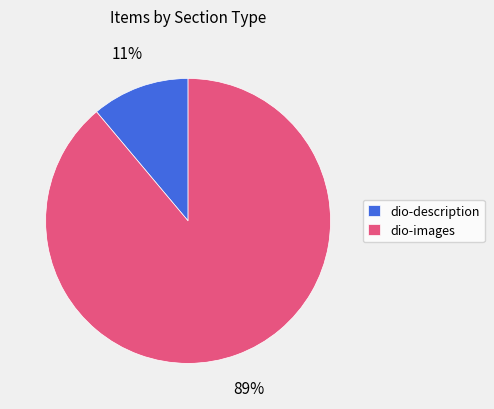

Rank the categories by value from lowest to highest.

dio-description, dio-images